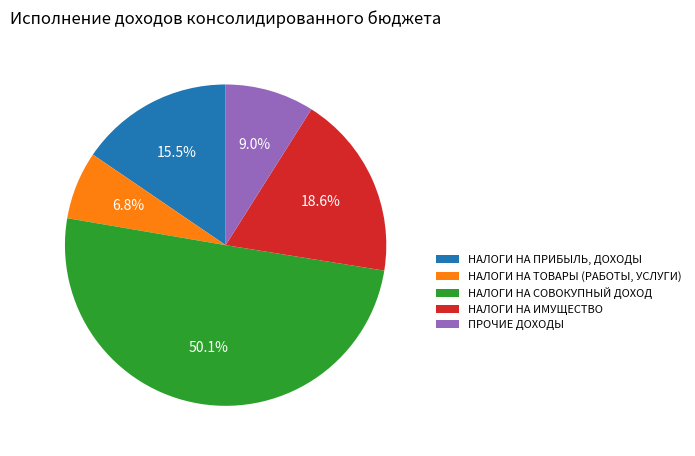

To the nearest percent, what is the difference between the largest and smallest slice percentages?

43%